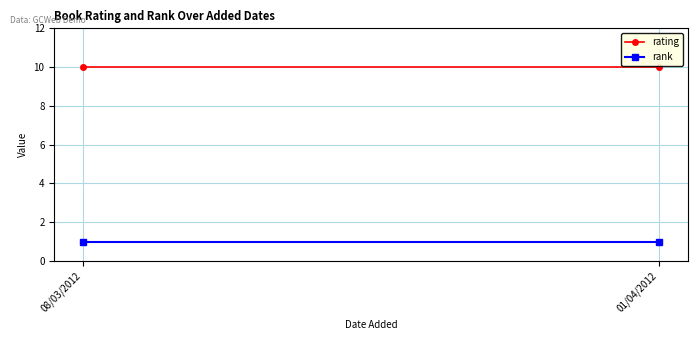

What are all the series names shown in the legend?

rating, rank